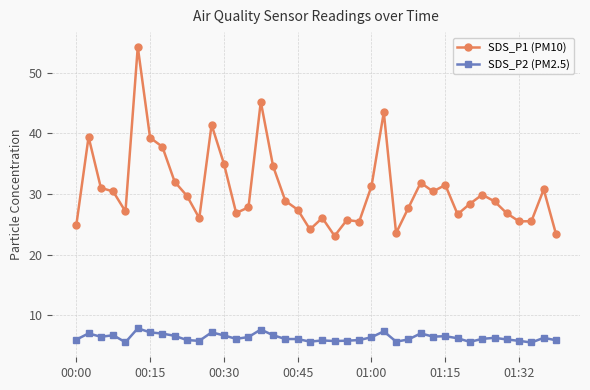

List the series in order of their peak value, lowest first.

SDS_P2 (PM2.5), SDS_P1 (PM10)